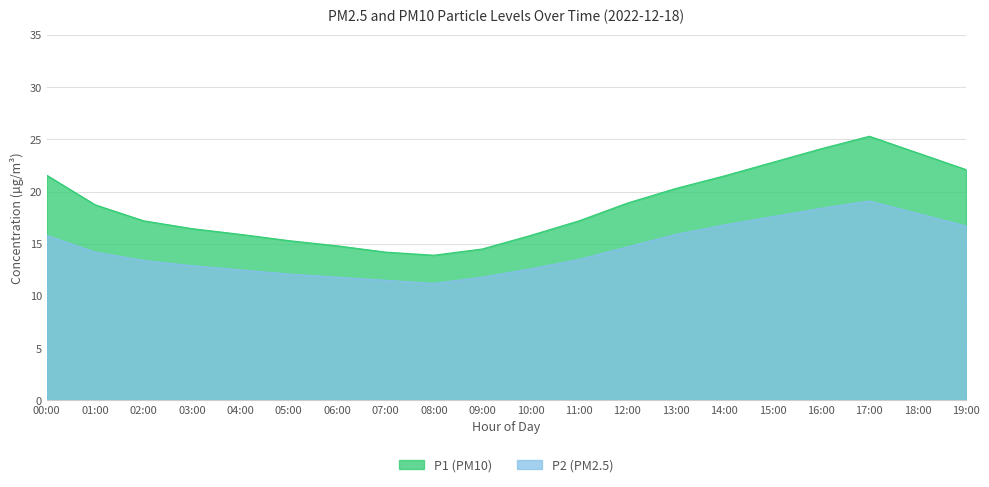

What is the label of the 16th point from the right?

04:00